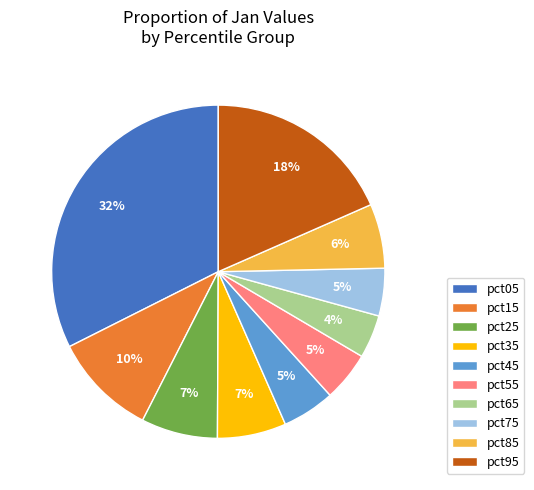

Which category has the biggest portion of the pie?

pct05